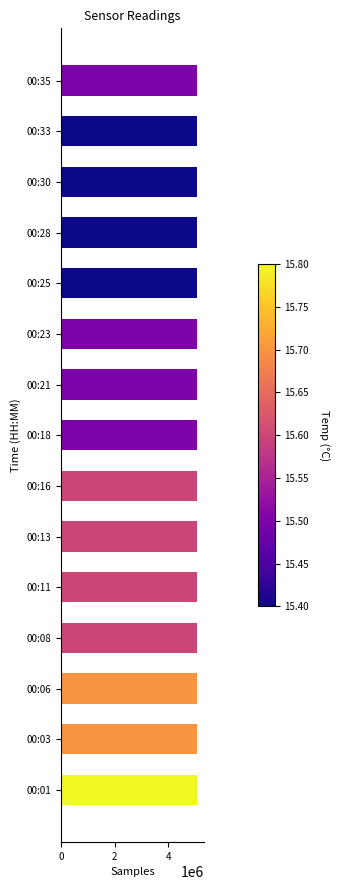

What is the average value?

5081259